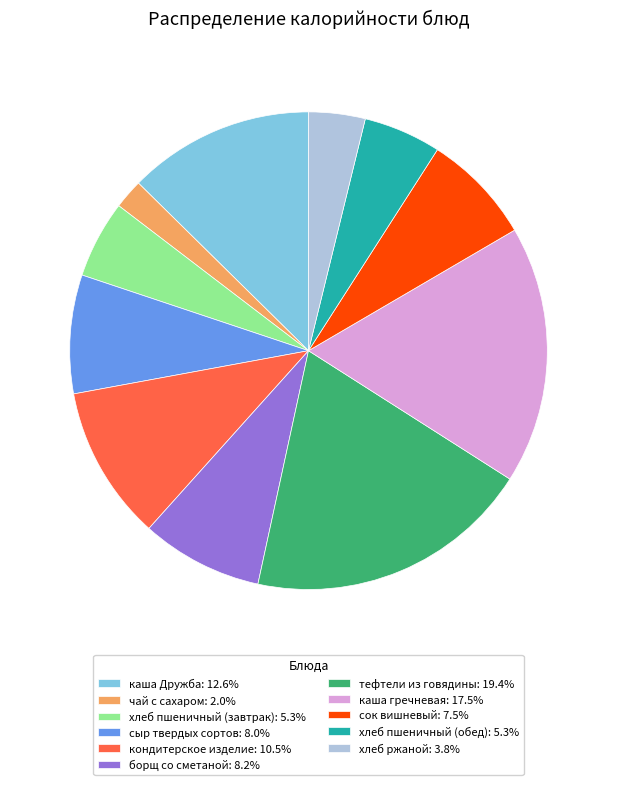

The тефтели из говядины slice represents 19% of the pie. True or false?

True